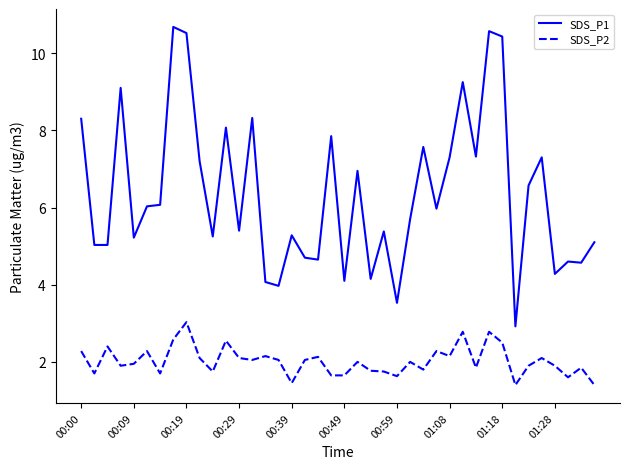

List the series in order of their overall mean, highest first.

SDS_P1, SDS_P2